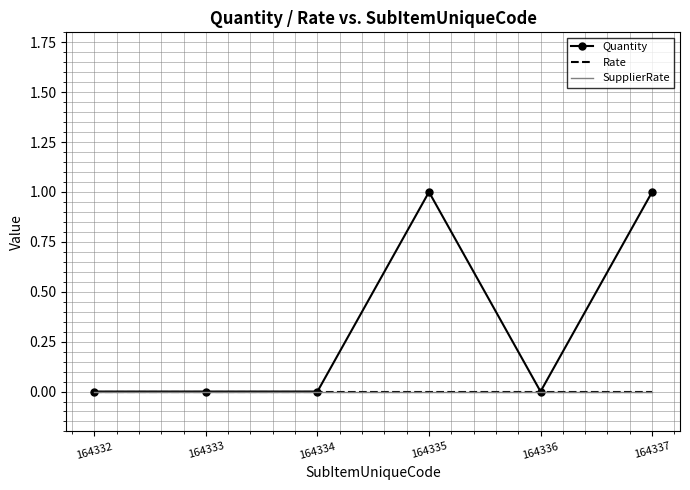

True or false: Rate and SupplierRate intersect in this chart.

False